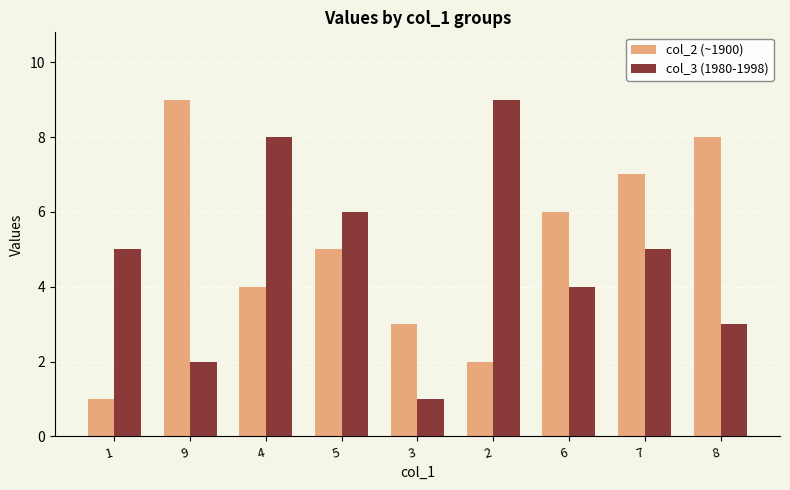

Is the value of col_2 (~1900) at 6 greater than the value of col_3 (1980-1998) at 6?

Yes